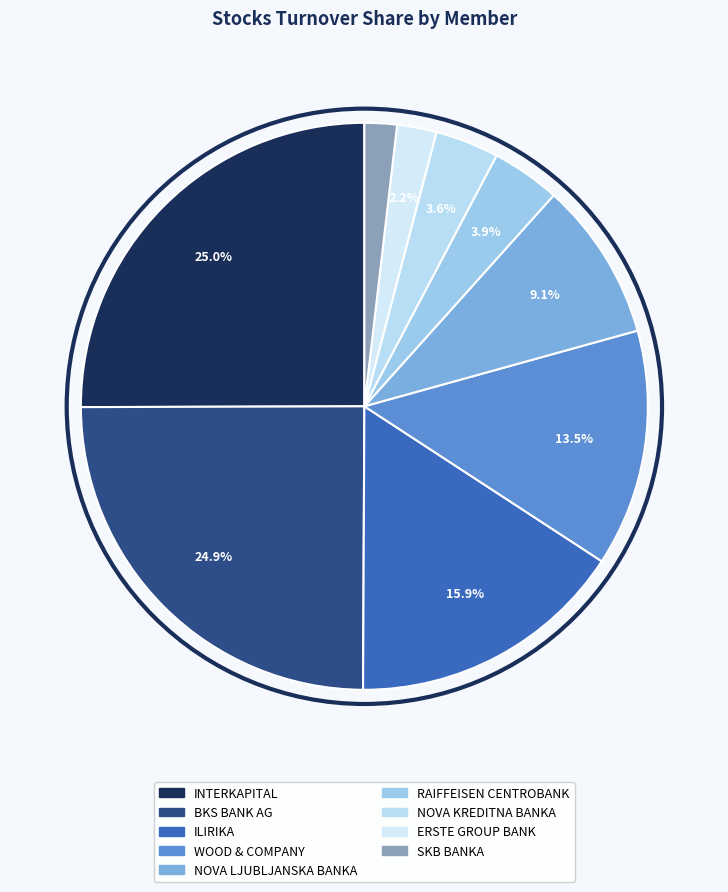

Is there any slice that represents more than half of the pie?

No